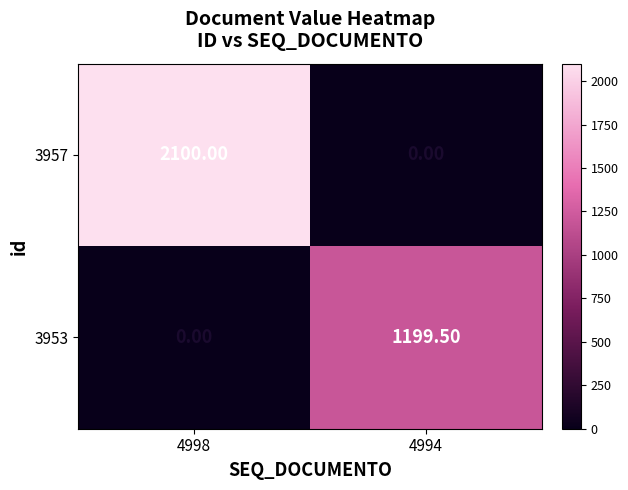

What is the sum of all 3957 values?

2100.0